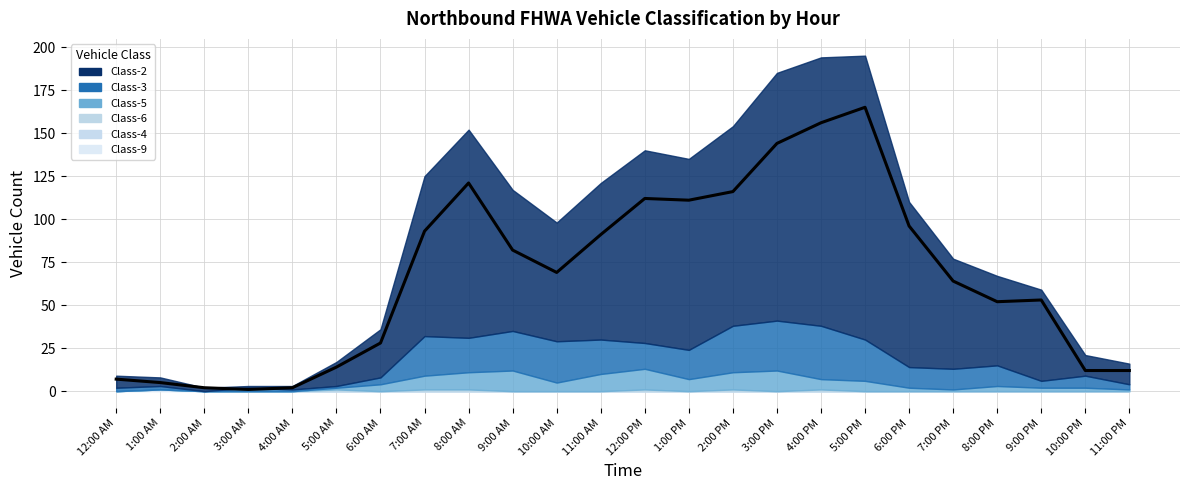

What is the sum of all values?

1608